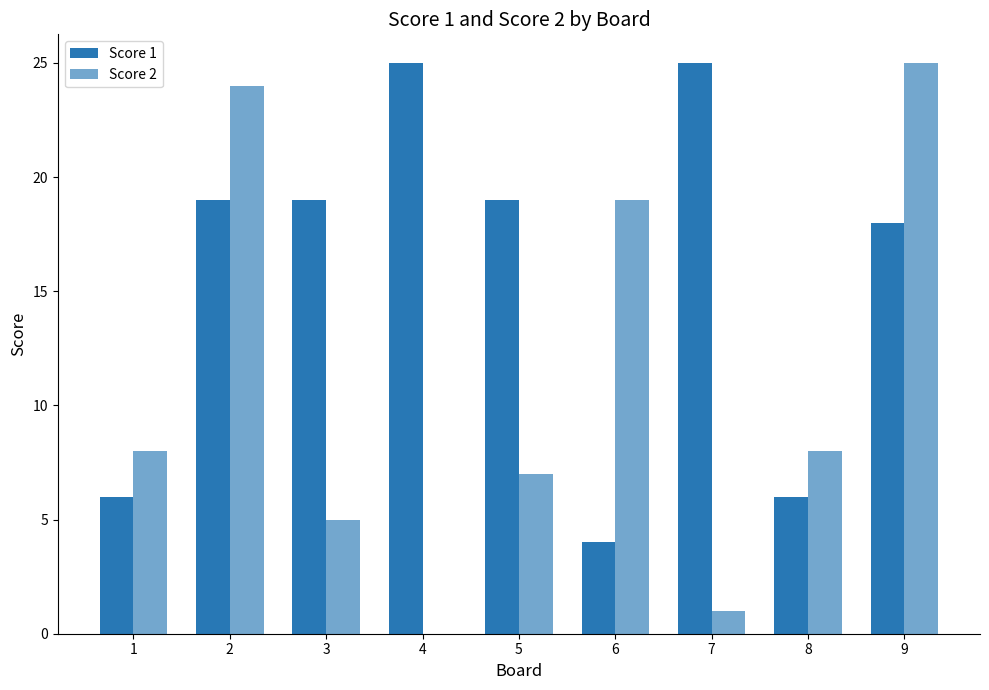

Count the number of data series in this chart.

2